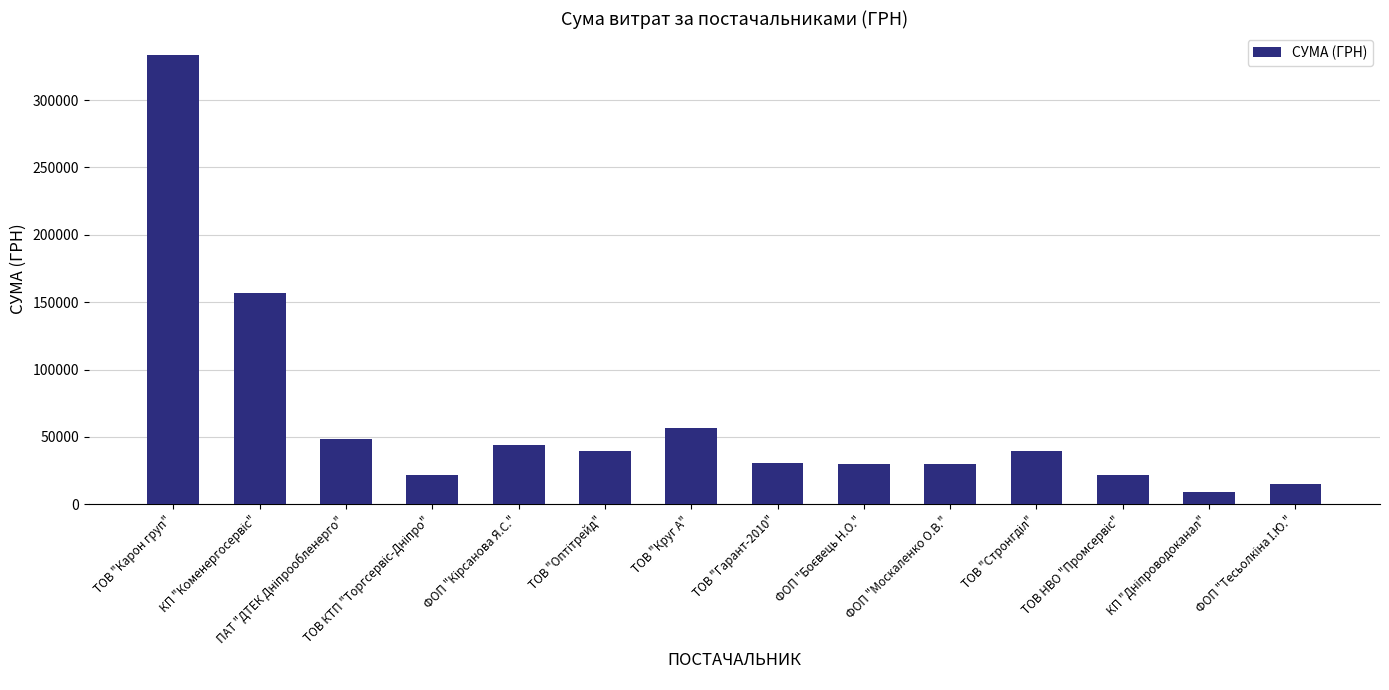

What is the difference between the maximum and minimum values?

324081.8